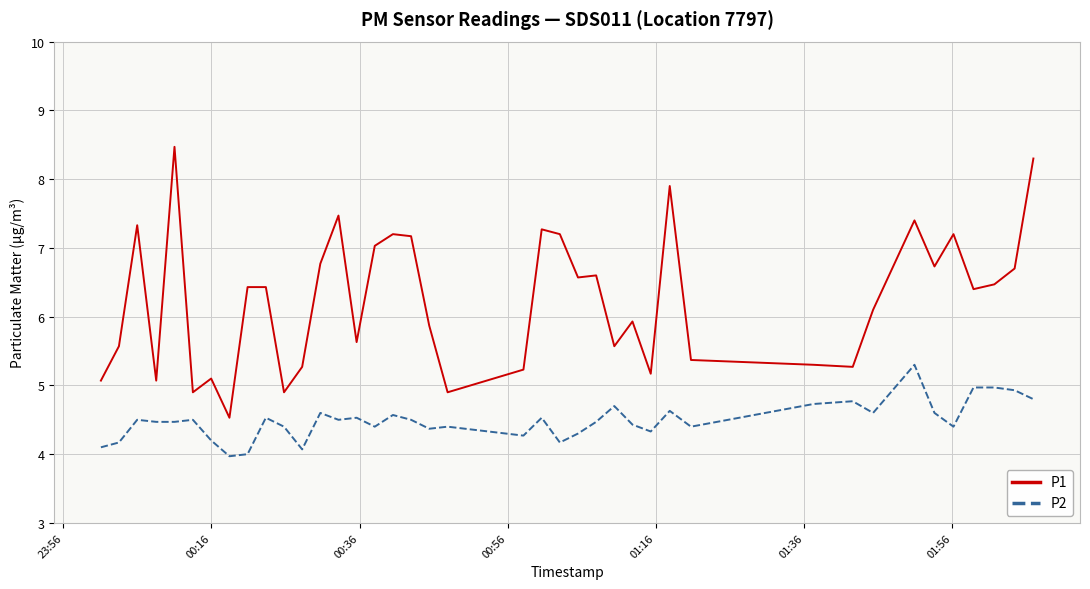

What is the difference between the maximum and minimum values in the P2 series?

1.3